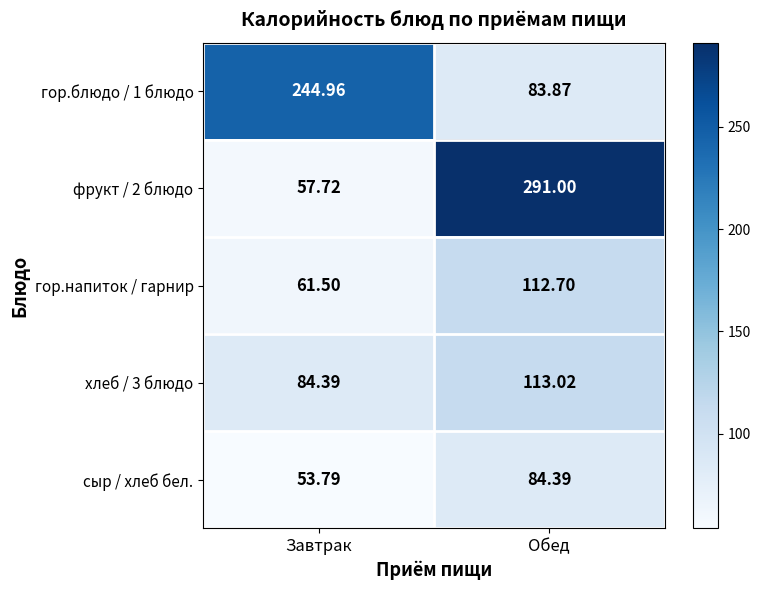

Where is гор.напиток / гарнир nearest to the value 87?

Завтрак